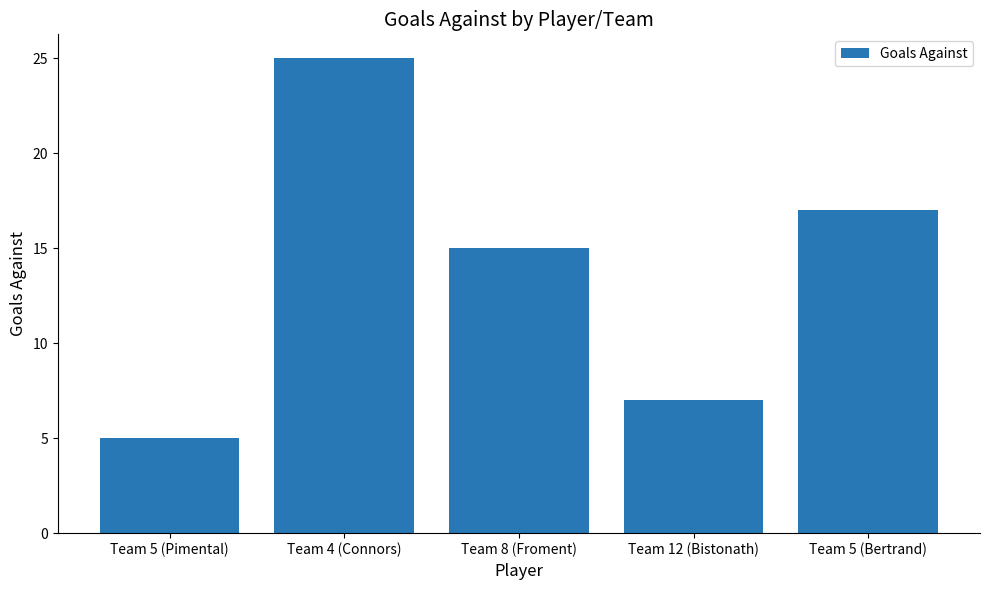

What is the smallest value displayed?

5